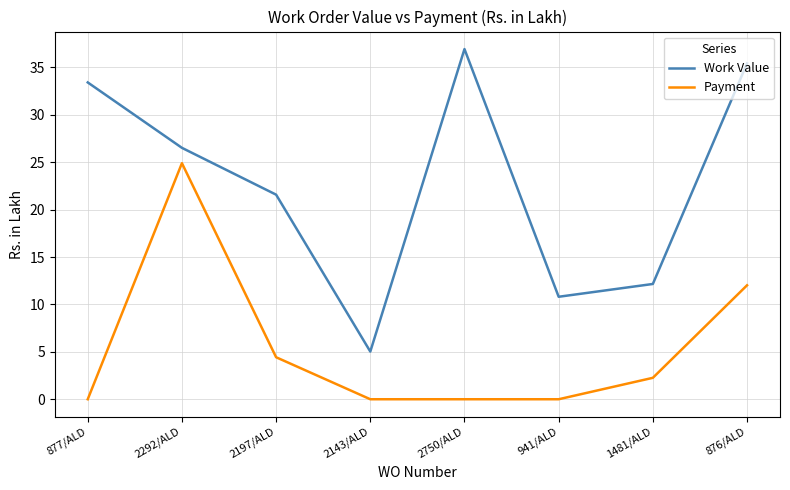

What position from the left is 941/ALD?

6